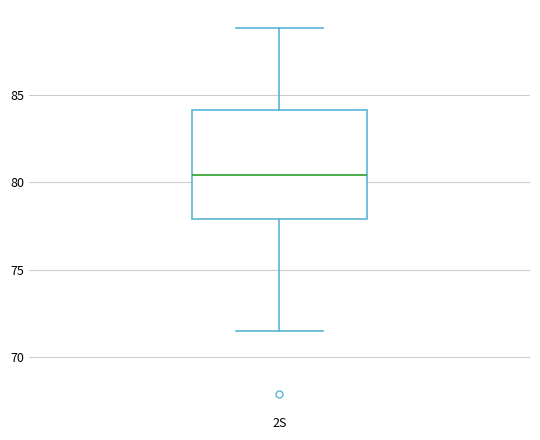

Transcribe this box plot: give where the median line is, the range the box spans, and where the two whiskers end, as read against the y-axis. The values are not printed on the chart, so give them approximately, as read against the axis.

median 80.5, box 78.0 to 84.0, whiskers 71.5 to 89.0